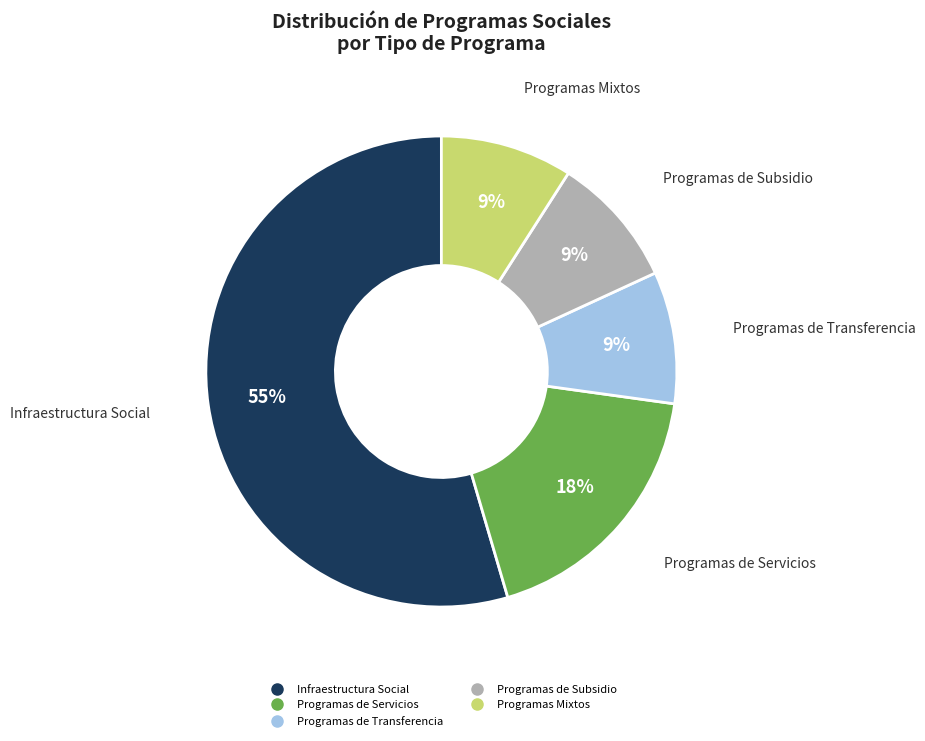

To the nearest percent, what is the average slice percentage?

20%